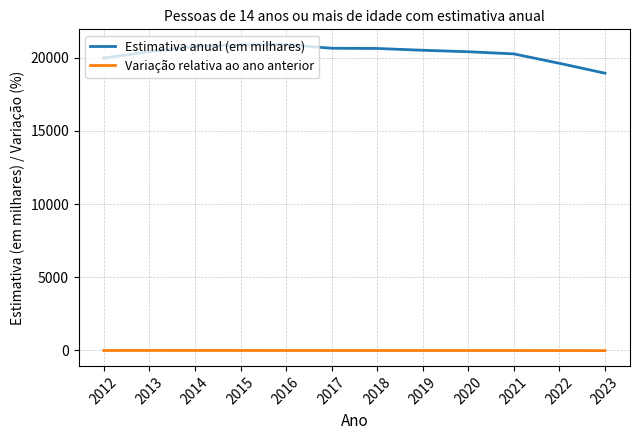

What is the difference between the maximum and minimum values in the Variação relativa ao ano anterior series?

9.3